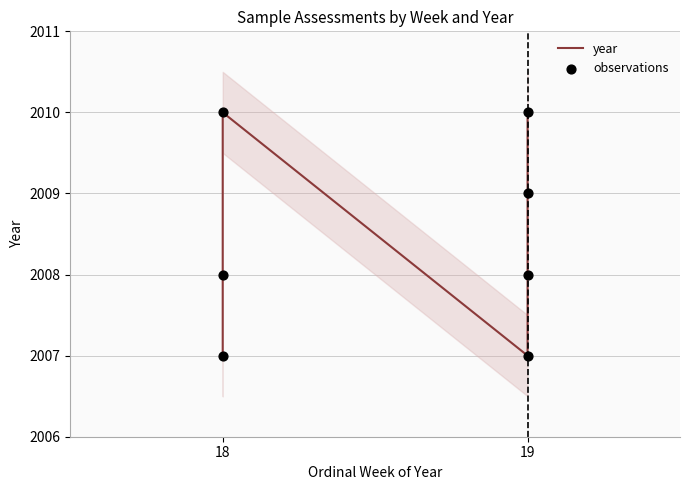

Which series has the widest spread of Y values?

year